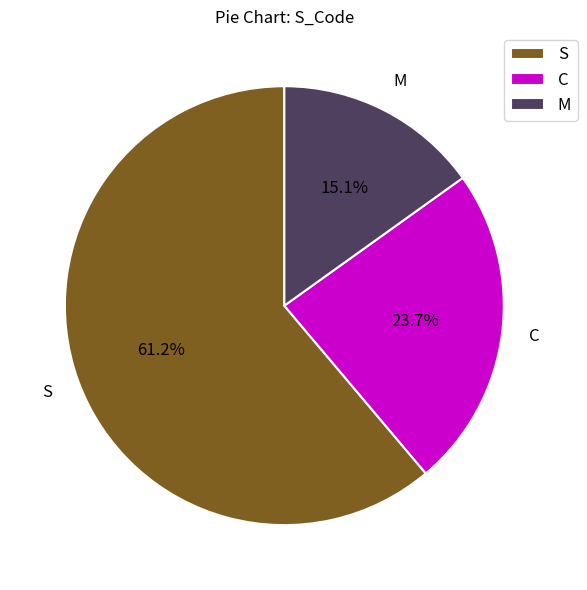

To the nearest percent, what portion does S represent?

61%